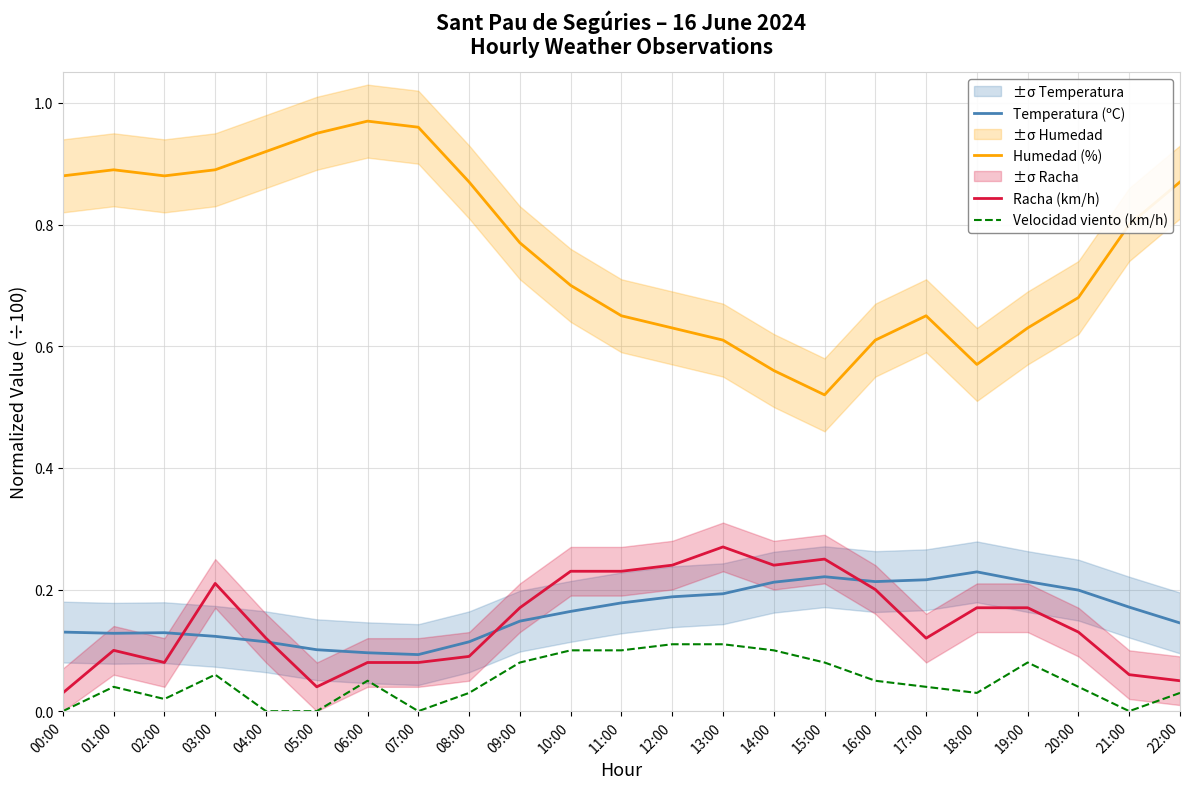

Reading left to right, extract all data points from this chart.

Temperatura (ºC): 00:00=0.1	01:00=0.1	02:00=0.1	03:00=0.1	04:00=0.1	05:00=0.1	06:00=0.1	07:00=0.1	08:00=0.1	09:00=0.1	10:00=0.2	11:00=0.2	12:00=0.2	13:00=0.2	14:00=0.2	15:00=0.2	16:00=0.2	17:00=0.2	18:00=0.2	19:00=0.2	20:00=0.2	21:00=0.2	22:00=0.1
Humedad (%): 00:00=0.9	01:00=0.9	02:00=0.9	03:00=0.9	04:00=0.9	05:00=0.9	06:00=1.0	07:00=1.0	08:00=0.9	09:00=0.8	10:00=0.7	11:00=0.7	12:00=0.6	13:00=0.6	14:00=0.6	15:00=0.5	16:00=0.6	17:00=0.7	18:00=0.6	19:00=0.6	20:00=0.7	21:00=0.8	22:00=0.9
Racha (km/h): 00:00=0.0	01:00=0.1	02:00=0.1	03:00=0.2	04:00=0.1	05:00=0.0	06:00=0.1	07:00=0.1	08:00=0.1	09:00=0.2	10:00=0.2	11:00=0.2	12:00=0.2	13:00=0.3	14:00=0.2	15:00=0.2	16:00=0.2	17:00=0.1	18:00=0.2	19:00=0.2	20:00=0.1	21:00=0.1	22:00=0.1
Velocidad viento (km/h): 00:00=0.0	01:00=0.0	02:00=0.0	03:00=0.1	04:00=0.0	05:00=0.0	06:00=0.1	07:00=0.0	08:00=0.0	09:00=0.1	10:00=0.1	11:00=0.1	12:00=0.1	13:00=0.1	14:00=0.1	15:00=0.1	16:00=0.1	17:00=0.0	18:00=0.0	19:00=0.1	20:00=0.0	21:00=0.0	22:00=0.0